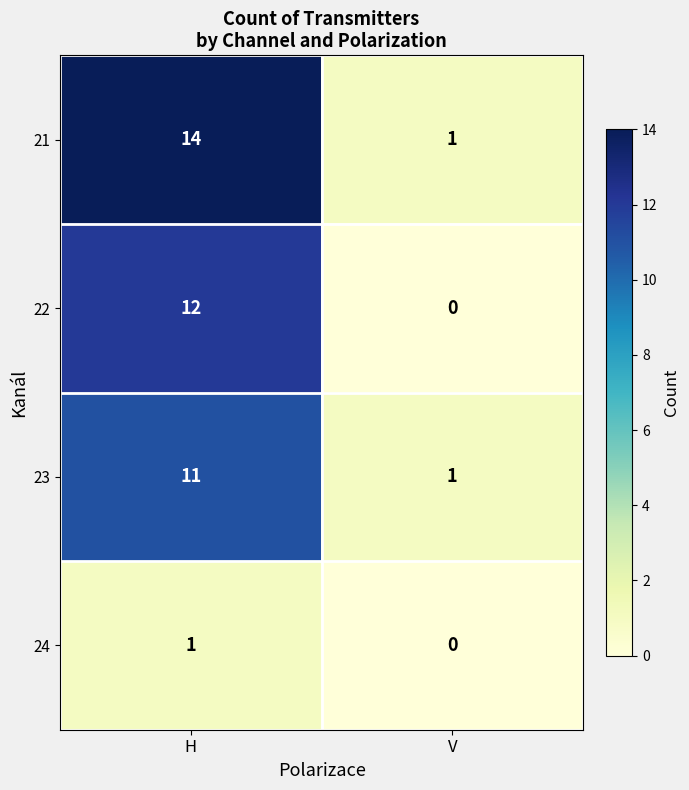

Which series has the widest spread of values?

row_0